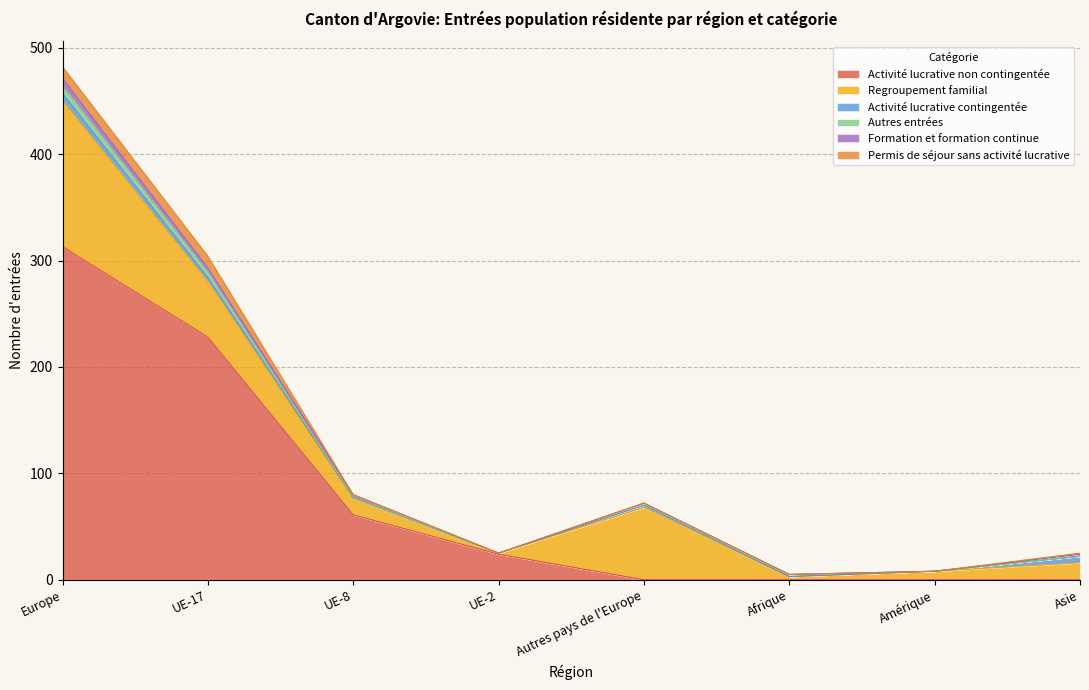

What is the label of the 6th point from the right?

UE-8